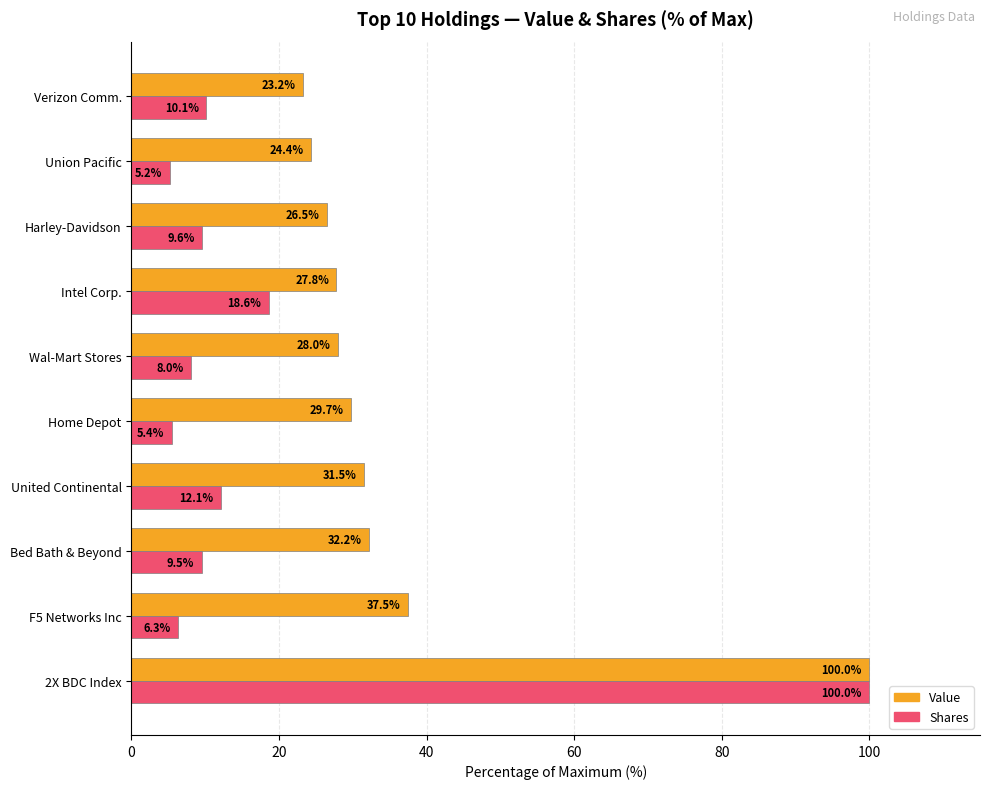

What is the approximate value of Value at Union Pacific?

24.4